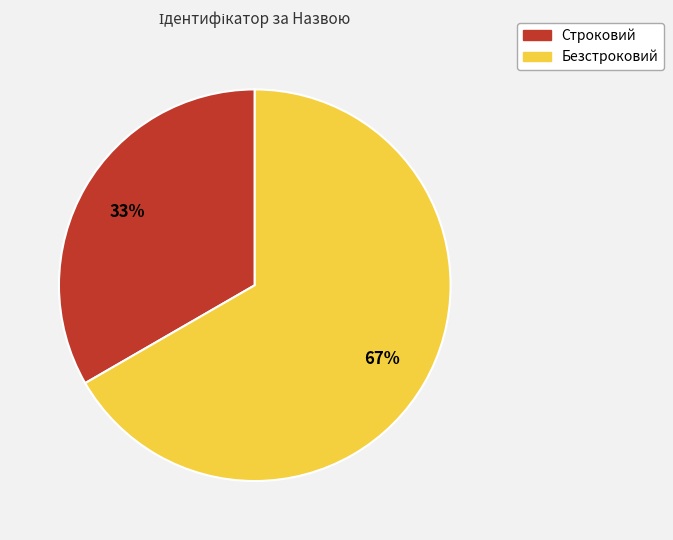

True or false: Строковий accounts for 43% of the total.

False